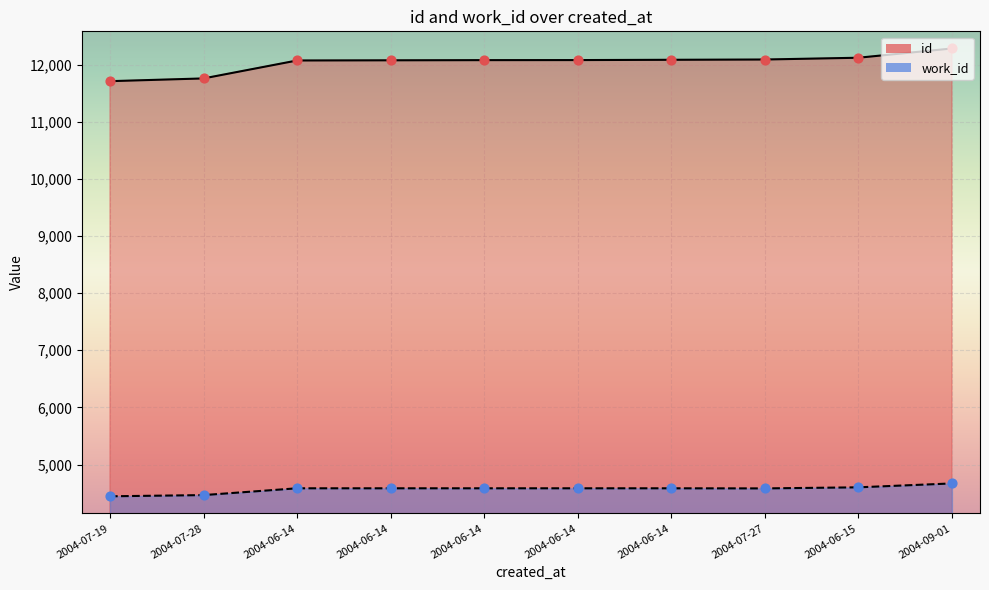

At which category is the sum across all series the highest?

2004-09-01